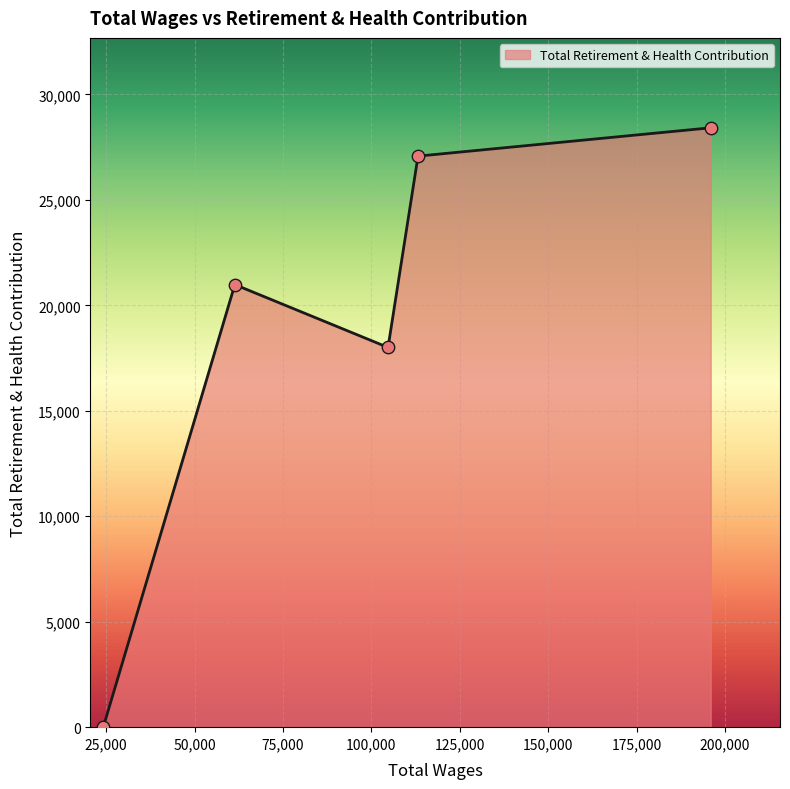

What is the greatest value displayed?

28417